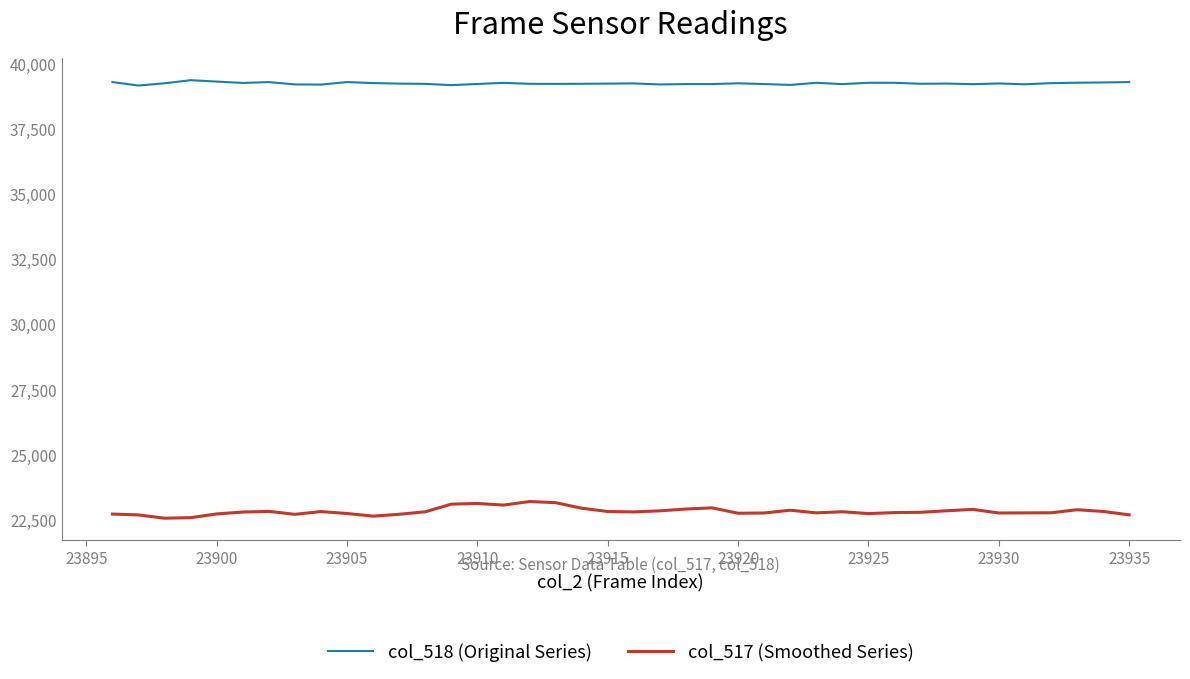

Which series has the widest spread of values?

col_517 (Smoothed Series)